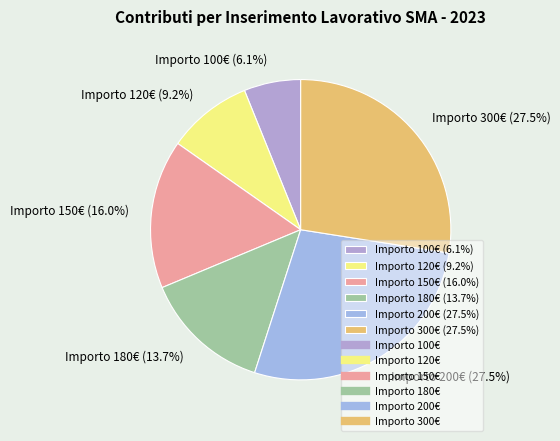

How much of the chart is everything except Importo 100€ (6.1%)?

93.9%